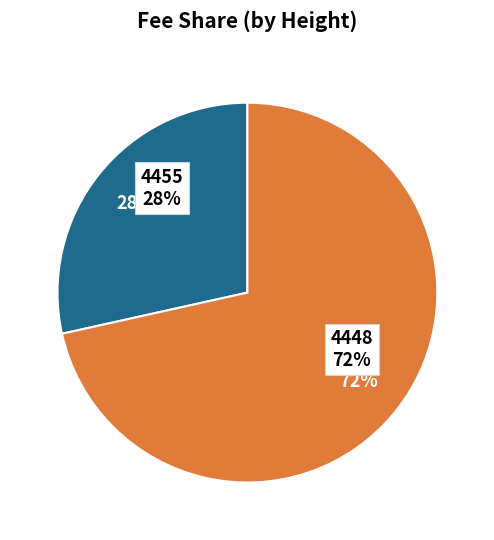

What percentage is the 4455 slice, to the nearest percent?

28%